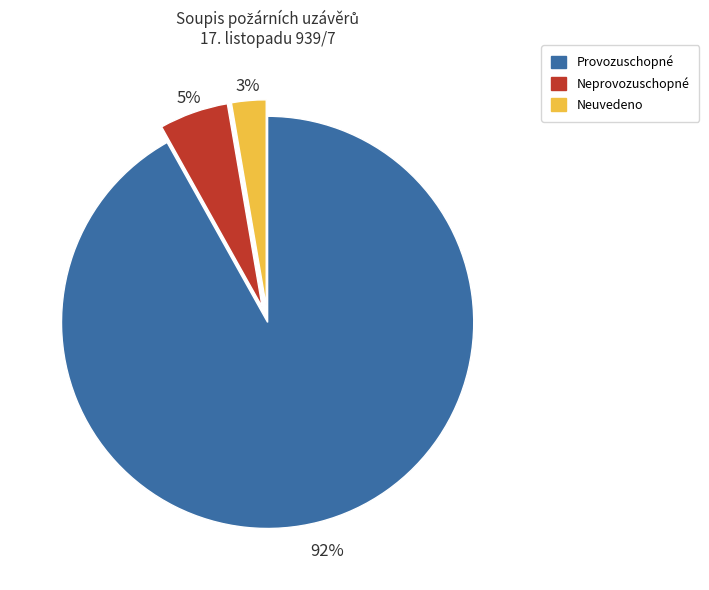

Is there a majority slice in this chart?

Yes